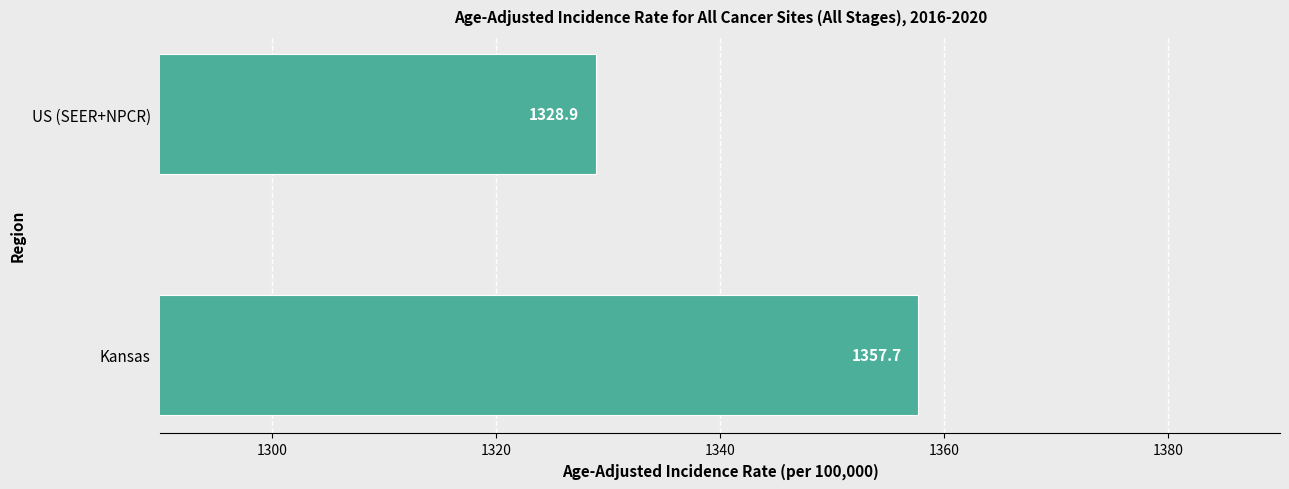

Reading top to bottom, transcribe all the data shown in this chart.

US (SEER+NPCR)=1328.9	Kansas=1357.7